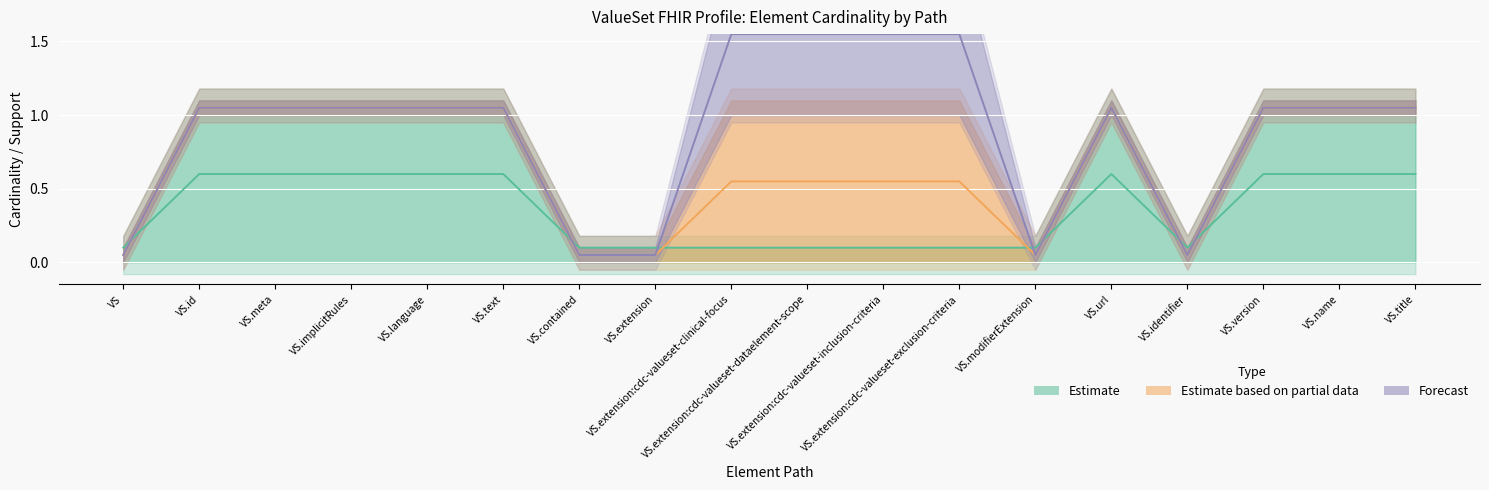

What is the label of the 11th point from the right?

VS.extension